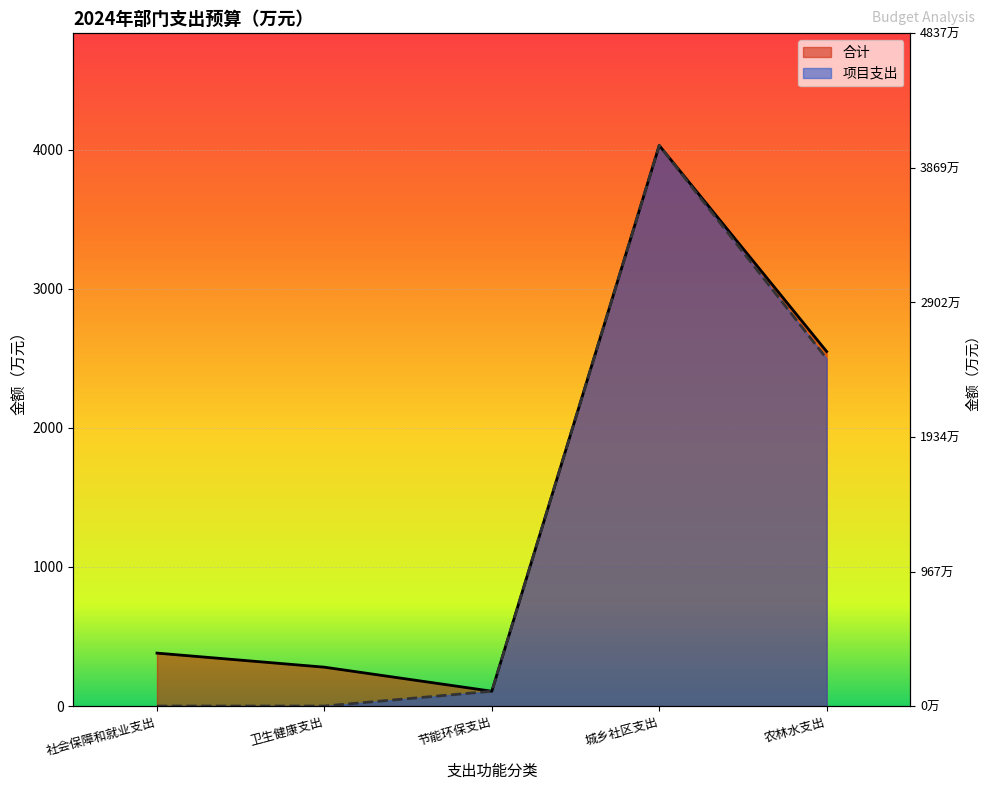

What is the highest value of the 项目支出 series?

4031.0